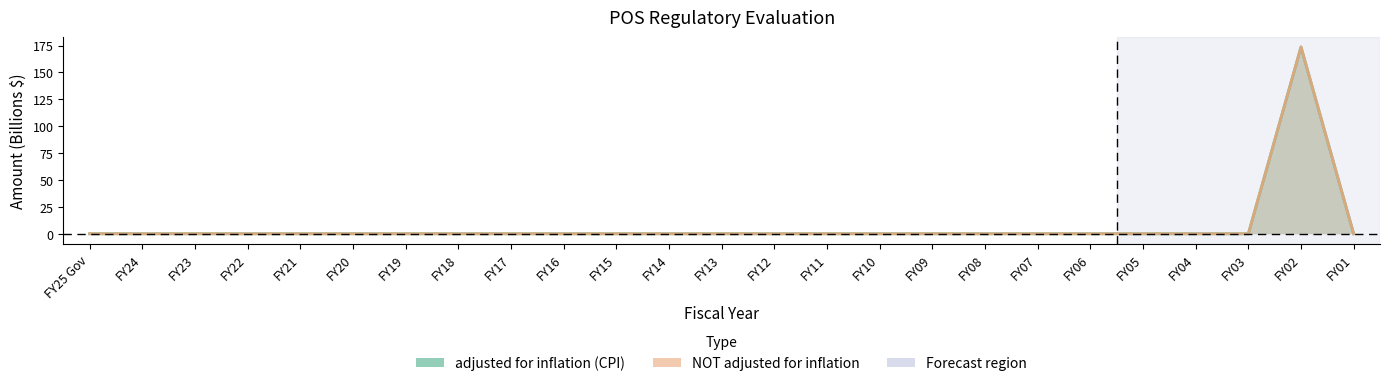

How many data points in NOT adjusted for inflation are above 0?

1